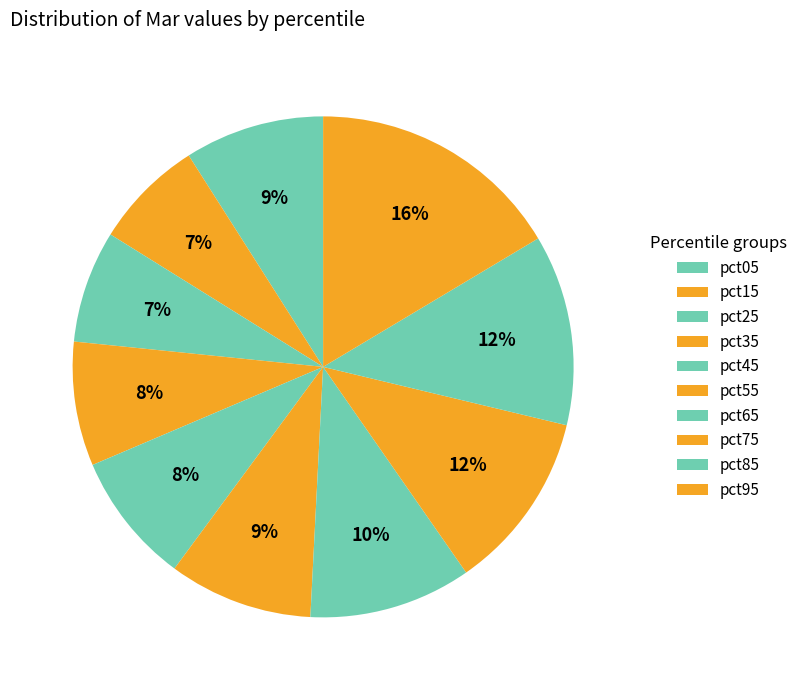

Which slice is the largest?

pct95